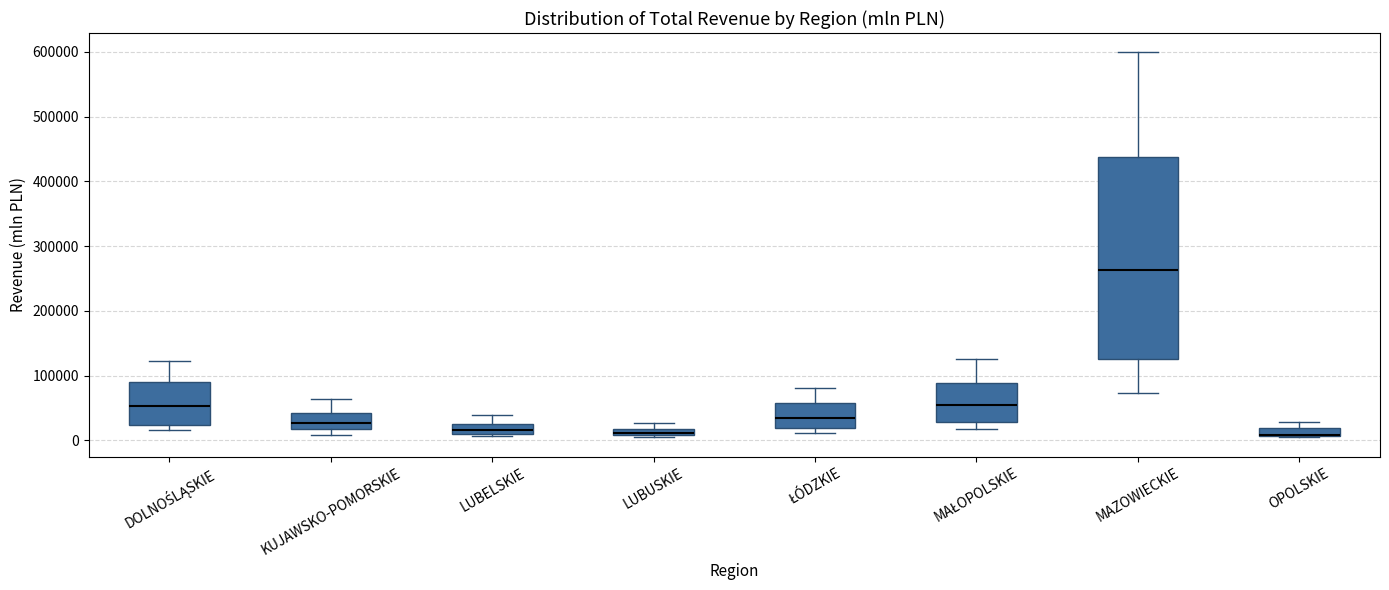

Which box is the tallest, from its lower edge to its upper edge?

MAZOWIECKIE